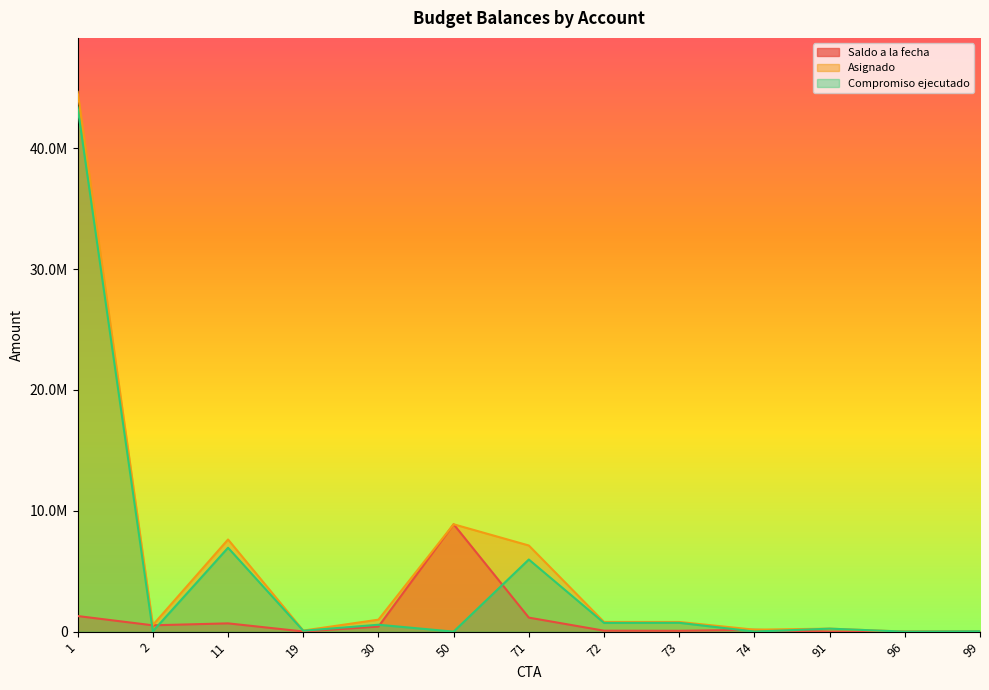

Which series has the largest total across all categories?

Asignado